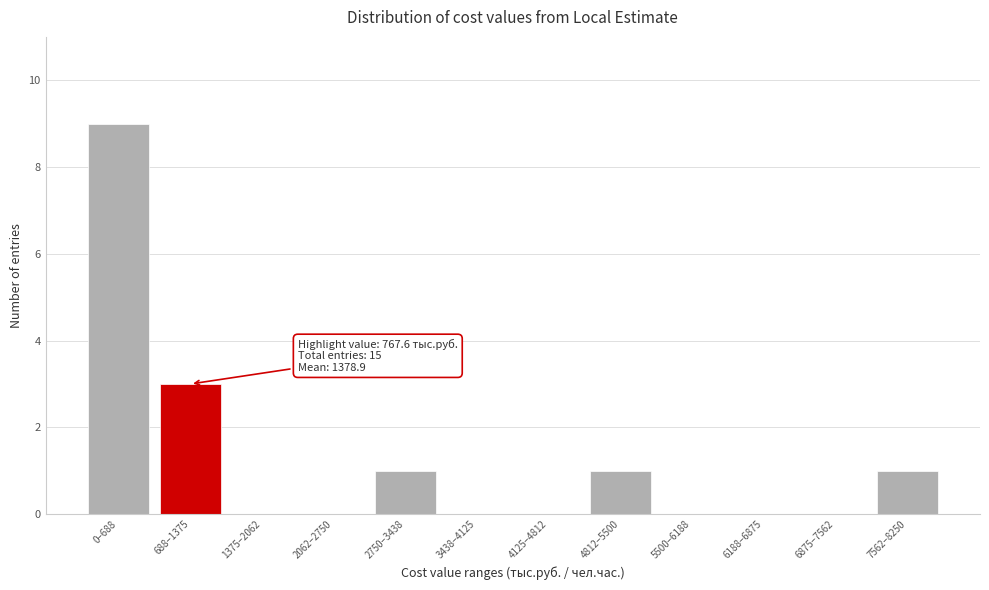

Reading left to right, transcribe all the data shown in this chart.

0–688=9	688–1375=3	1375–2062=0	2062–2750=0	2750–3438=1	3438–4125=0	4125–4812=0	4812–5500=1	5500–6188=0	6188–6875=0	6875–7562=0	7562–8250=1